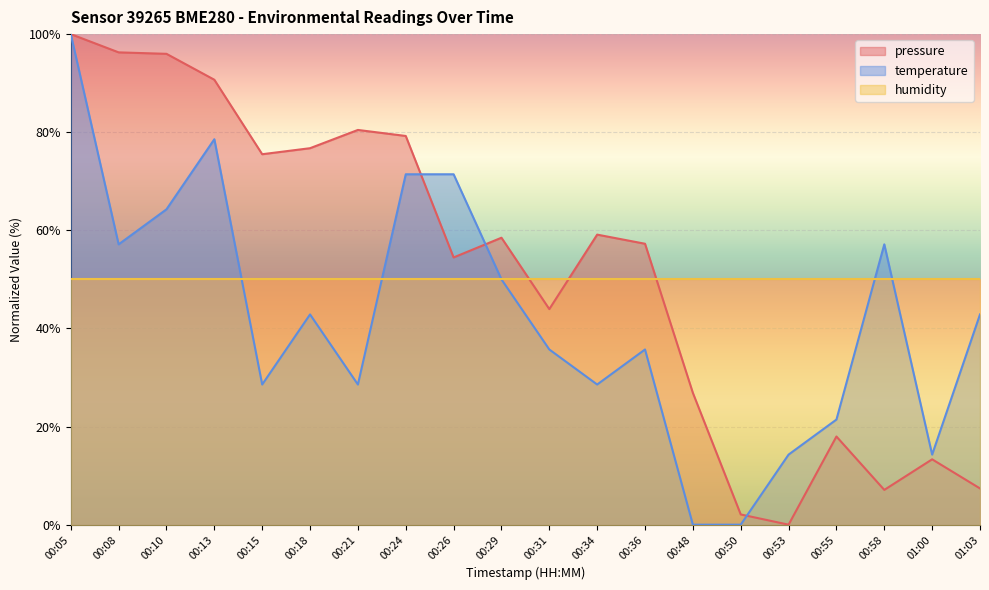

Which series has the largest range (max minus min)?

pressure